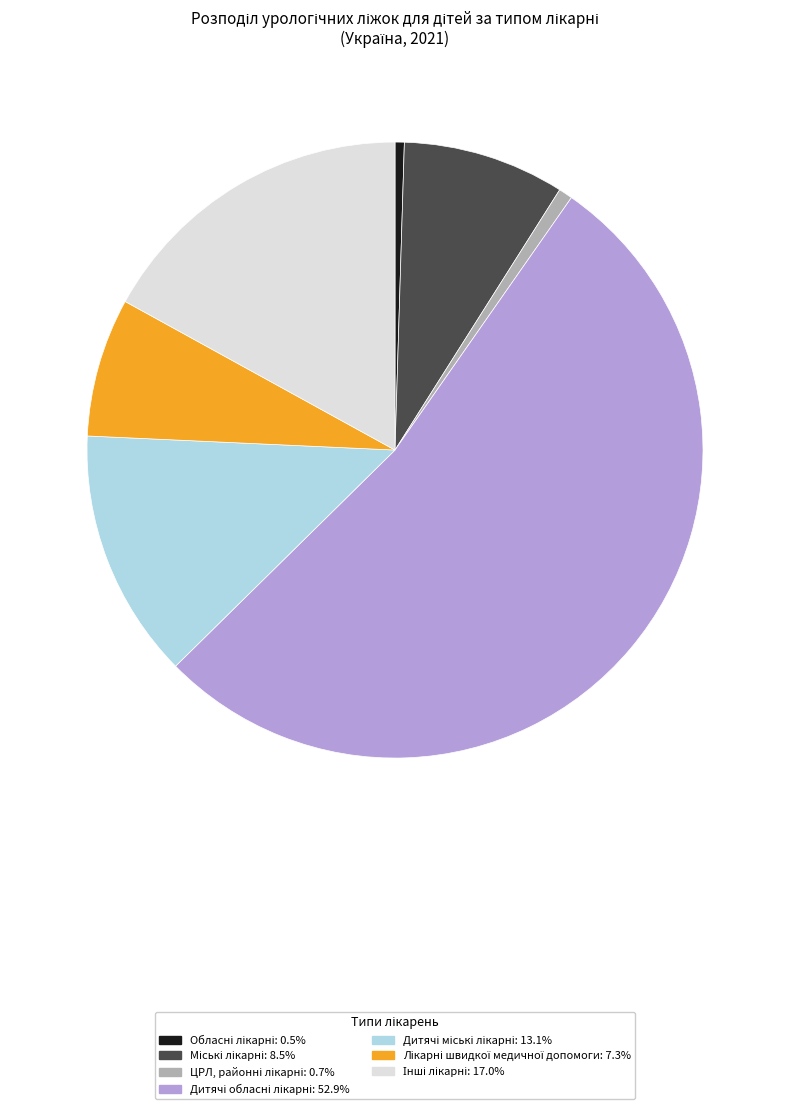

Does any single category account for the majority?

Yes